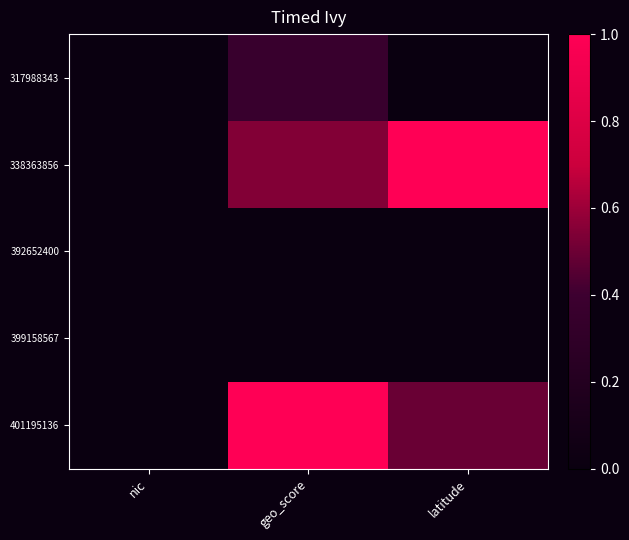

Between geo_score and latitude, which is larger?

geo_score